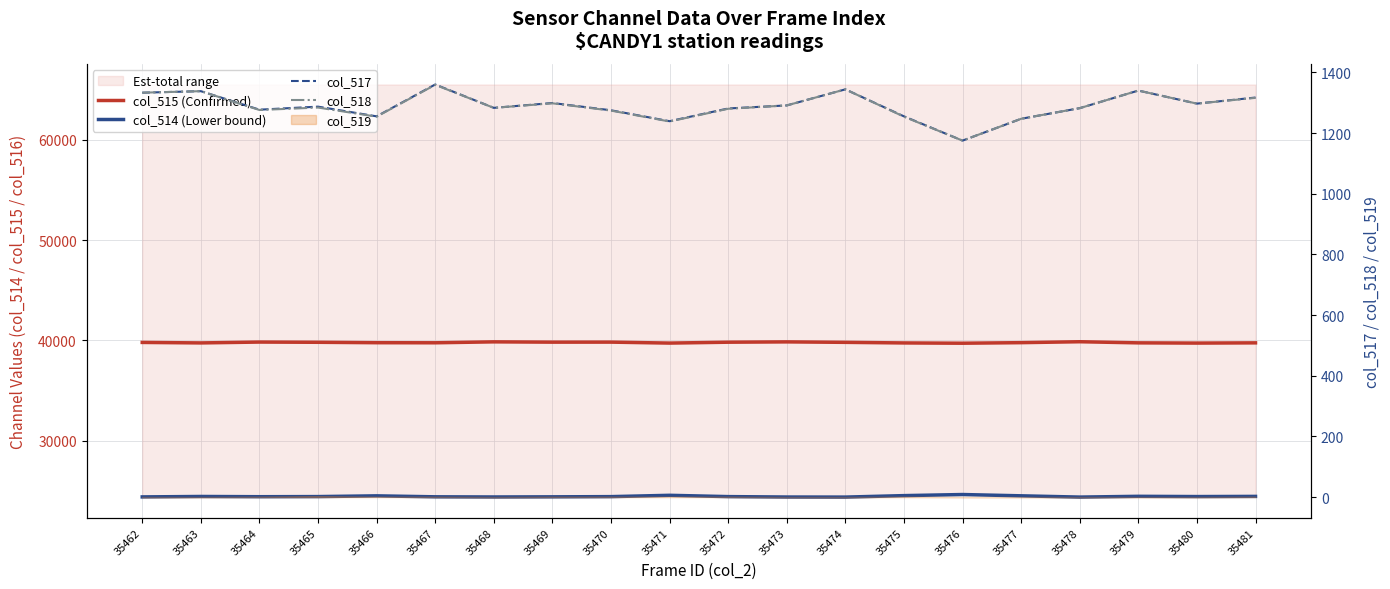

How many categories are shown in the chart?

20